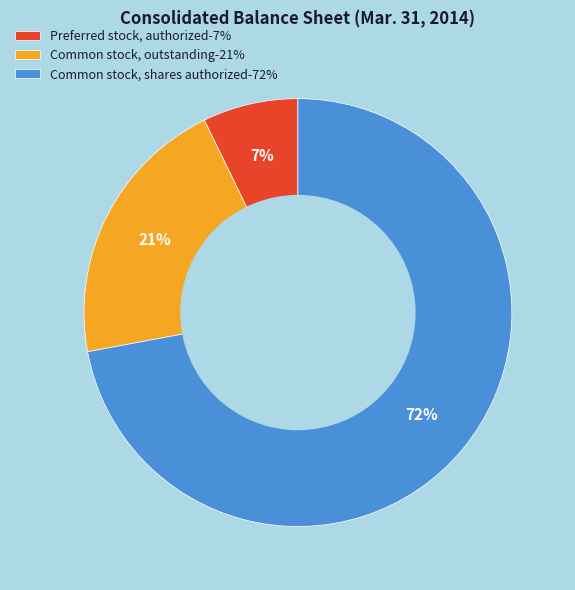

How many slices are in this pie chart?

3